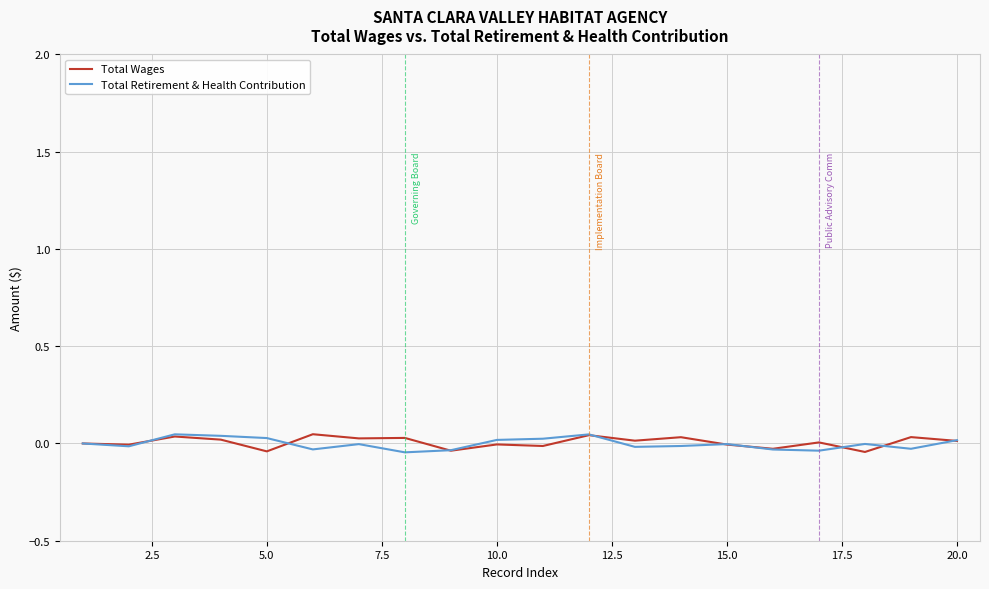

Rank the series by their maximum value, from highest to lowest.

Total Wages, Total Retirement & Health Contribution